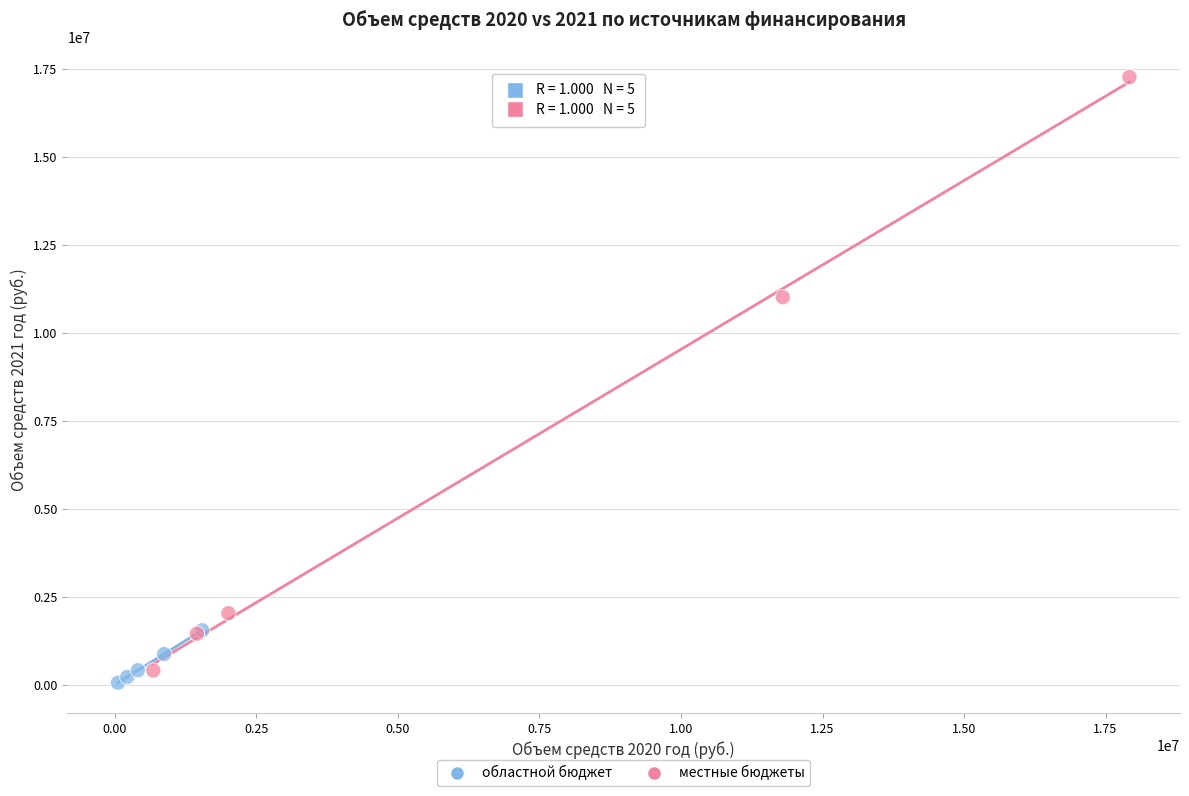

Which series contains the highest Y value?

местные бюджеты